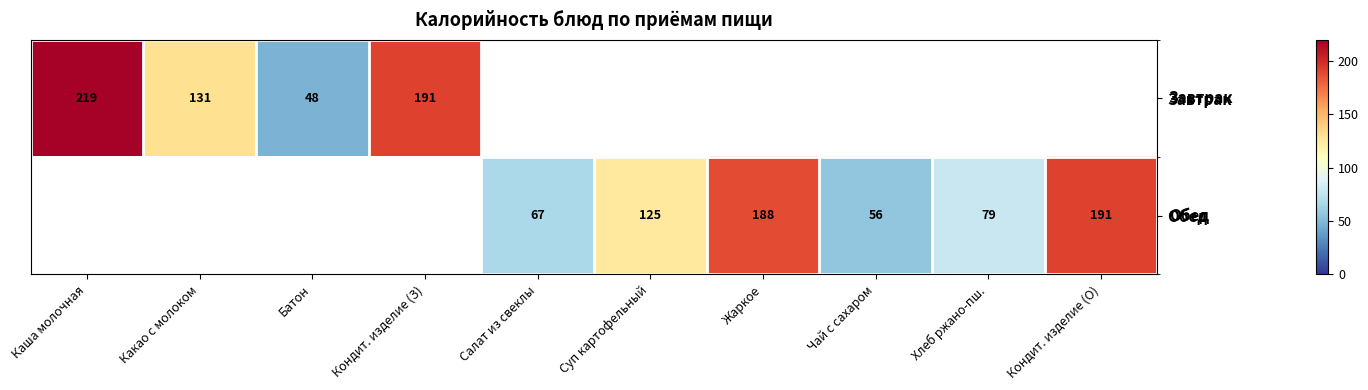

What is the minimum value shown in the chart?

48.0